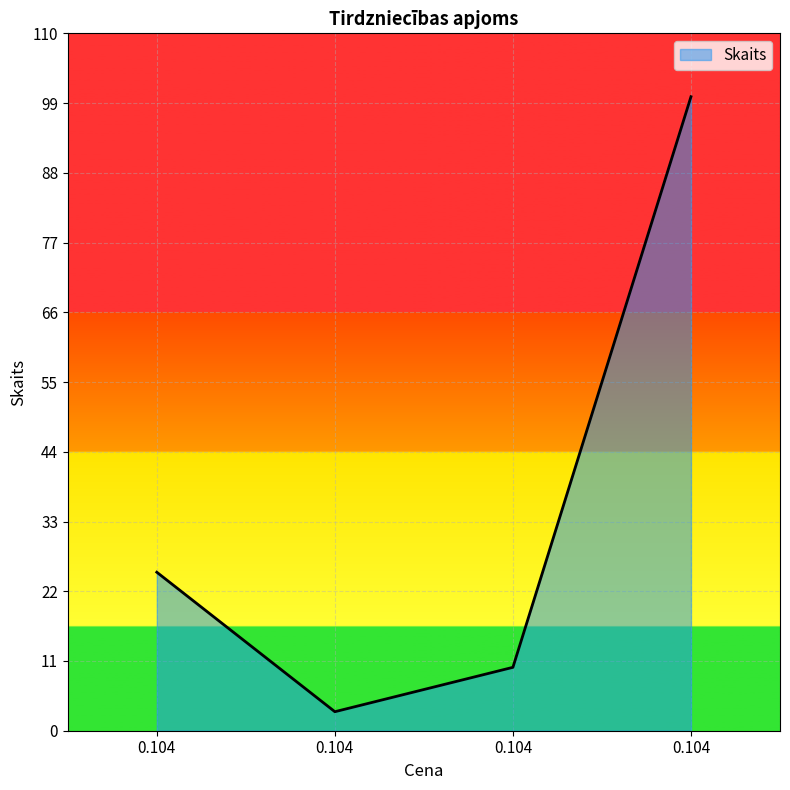

Count the number of data series in this chart.

1